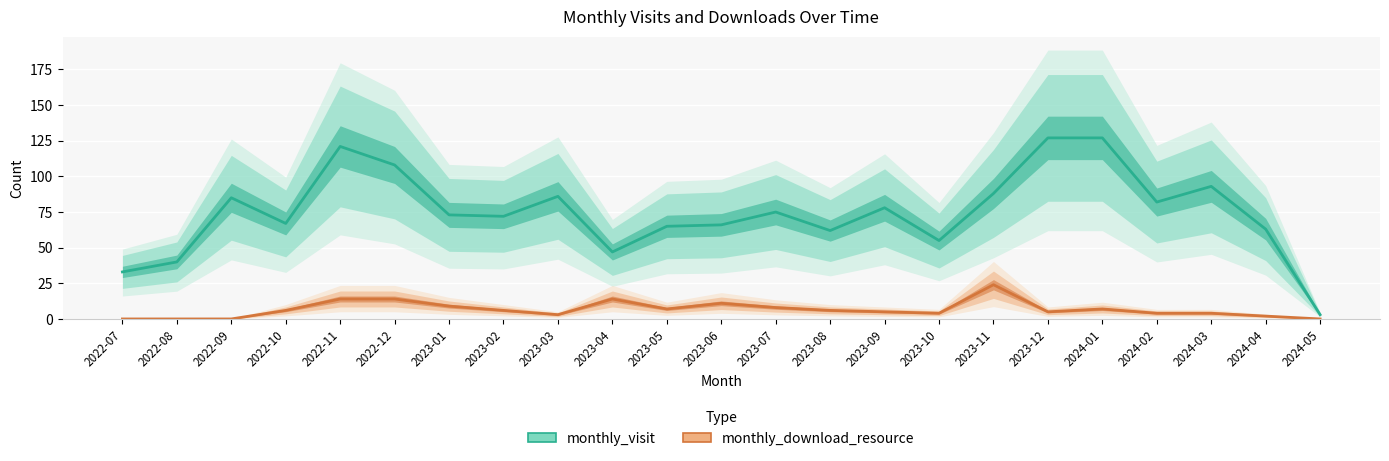

Which category has the lowest value across all series?

2022-07